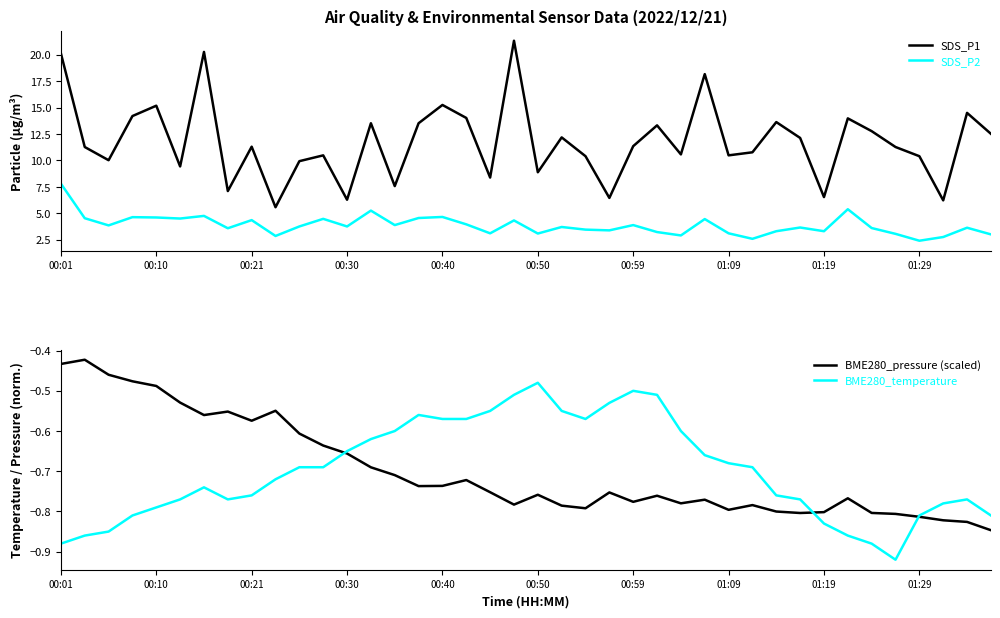

How many interior local peaks does the SDS_P1 series have?

13